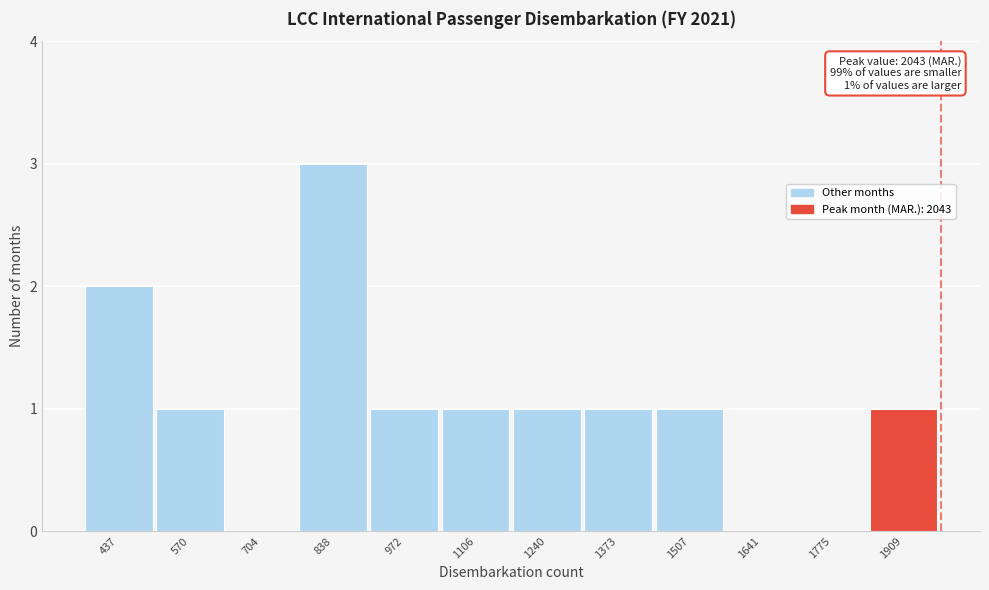

Reading left to right, list all the values displayed in this chart.

437=2	570=1	704=0	838=3	972=1	1106=1	1240=1	1373=1	1507=1	1641=0	1775=0	1909=1